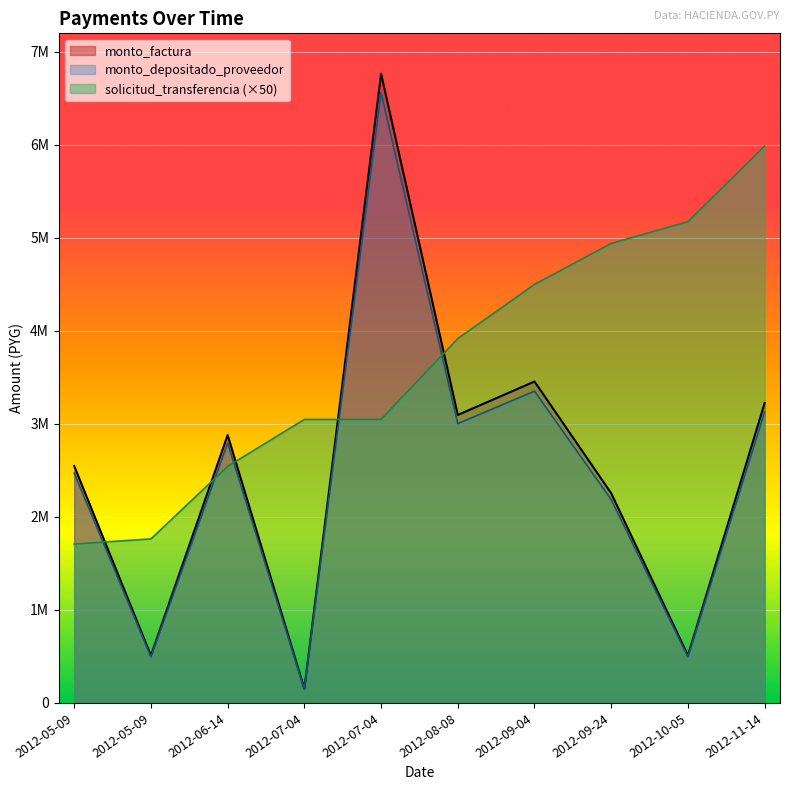

Is it true that monto_factura equals 2547800 at 2012-05-09?

True